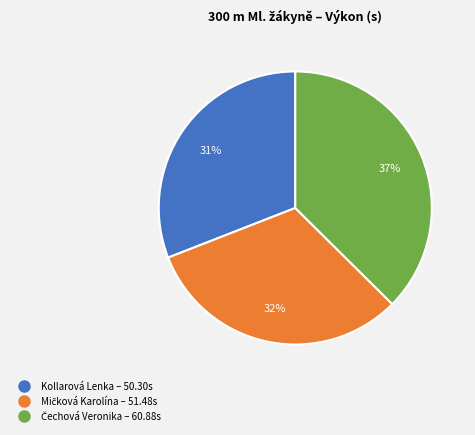

To the nearest percent, what is the average slice percentage?

33%